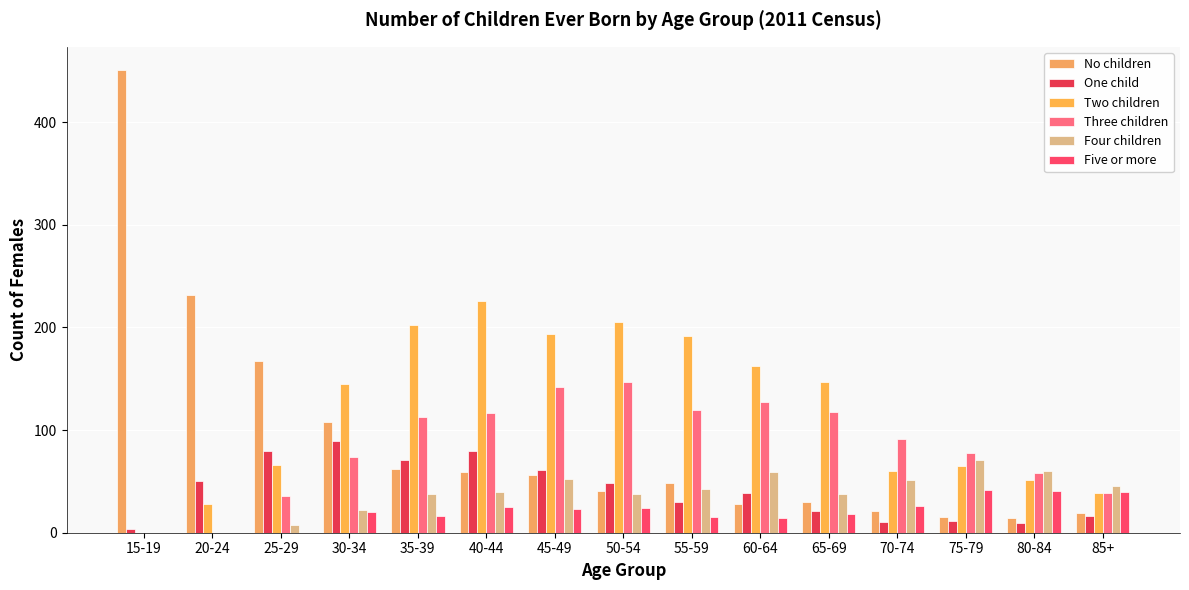

Read the Five or more value at 75-79, to the nearest 10.

40